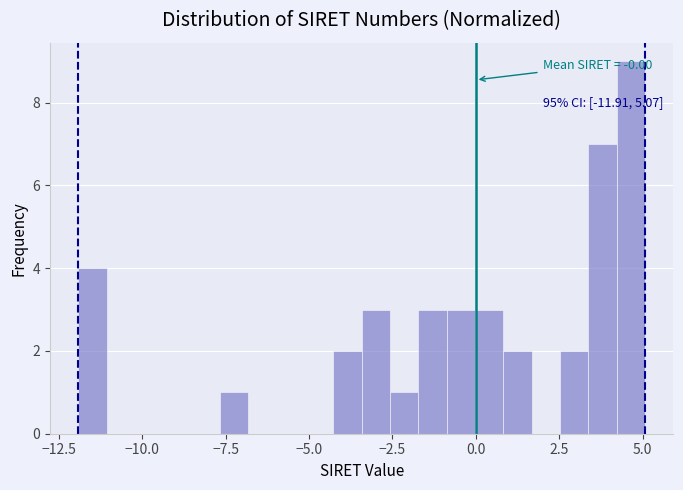

Read against the x-axis, roughly where is the centre of the tallest bar?

4.5